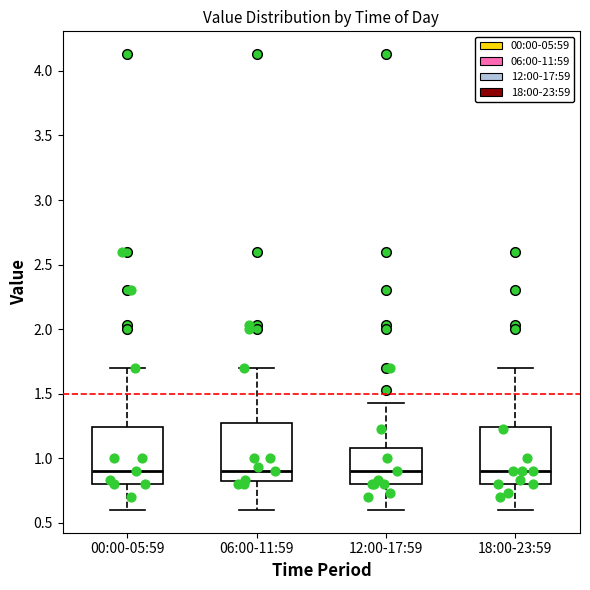

Reading left to right, read every box against the y-axis: the position of its median line, the range the box covers, and the ends of its whiskers. The values are not printed on the chart, so give them approximately, as read against the axis.

00:00-05:59: median 0.90, box 0.80 to 1.25, whiskers 0.60 to 1.70
06:00-11:59: median 0.90, box 0.80 to 1.25, whiskers 0.60 to 1.70
12:00-17:59: median 0.90, box 0.80 to 1.10, whiskers 0.60 to 1.45
18:00-23:59: median 0.90, box 0.80 to 1.25, whiskers 0.60 to 1.70